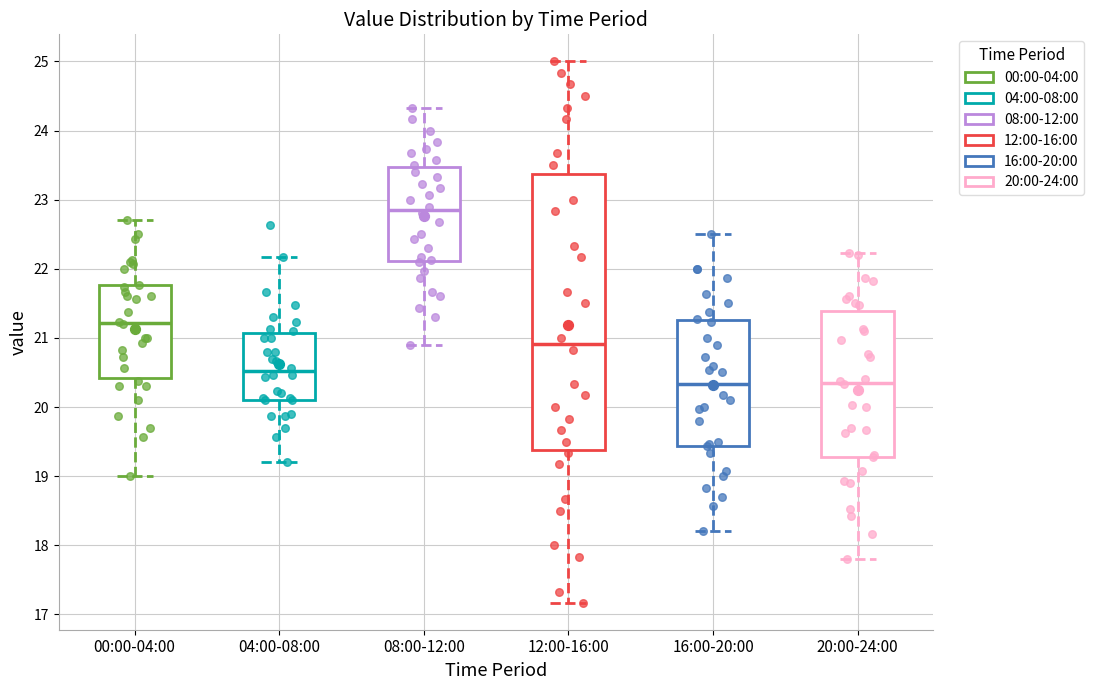

Where is the lower edge of the box for 08:00-12:00 on the y-axis? The values are not printed on the chart, so give them approximately, as read against the axis.

22.1